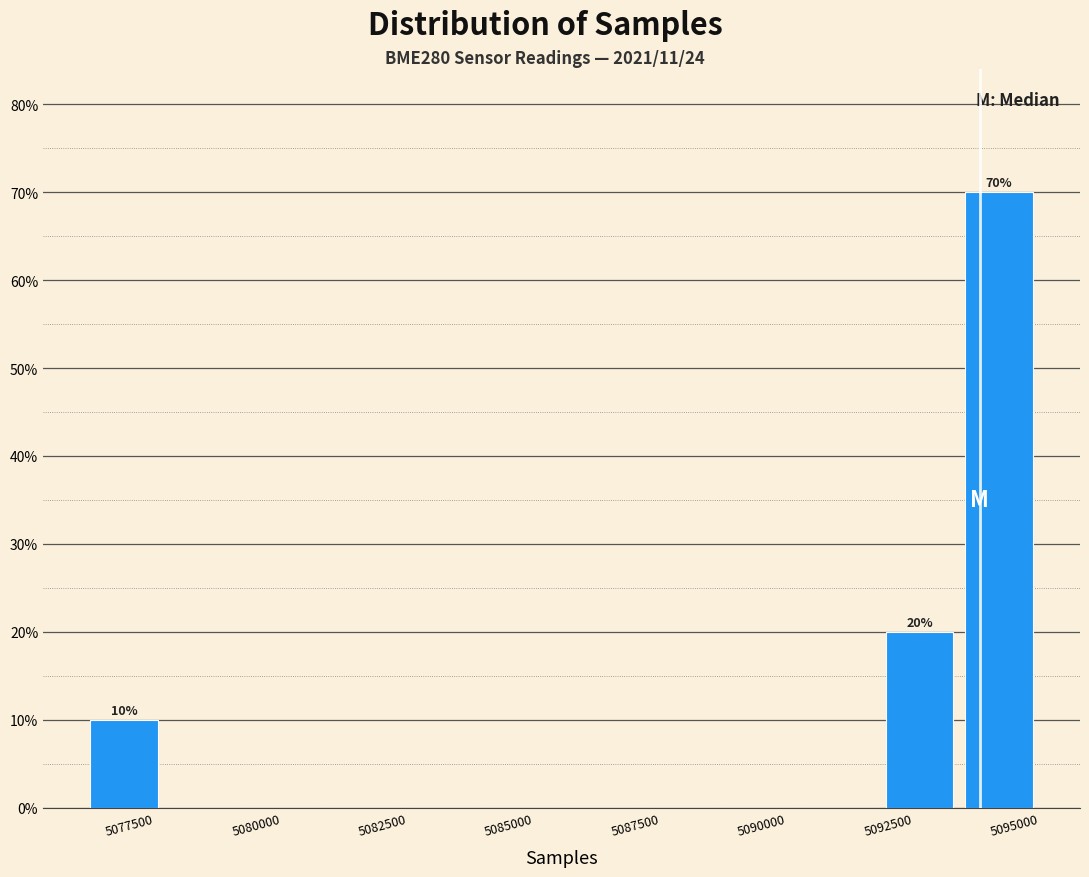

Read against the x-axis, roughly where is the centre of the tallest bar?

5094500